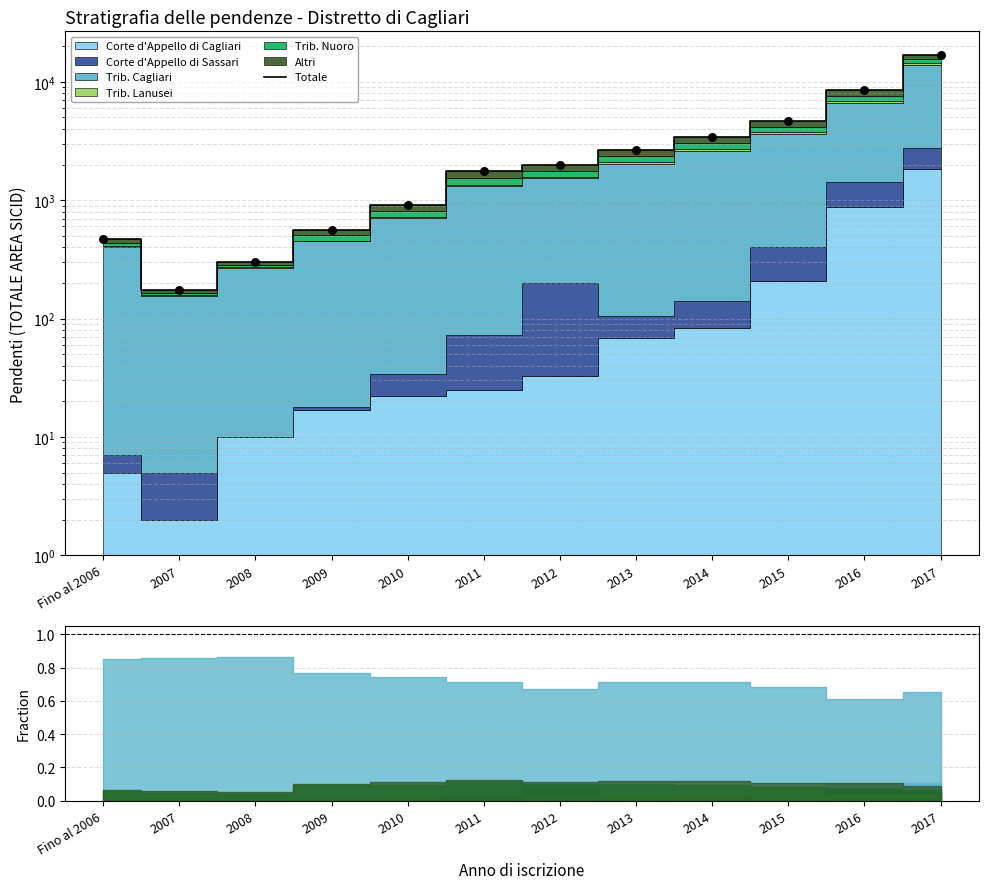

What is the ratio of the value at 2015 to the value at Fino al 2006?

10.1